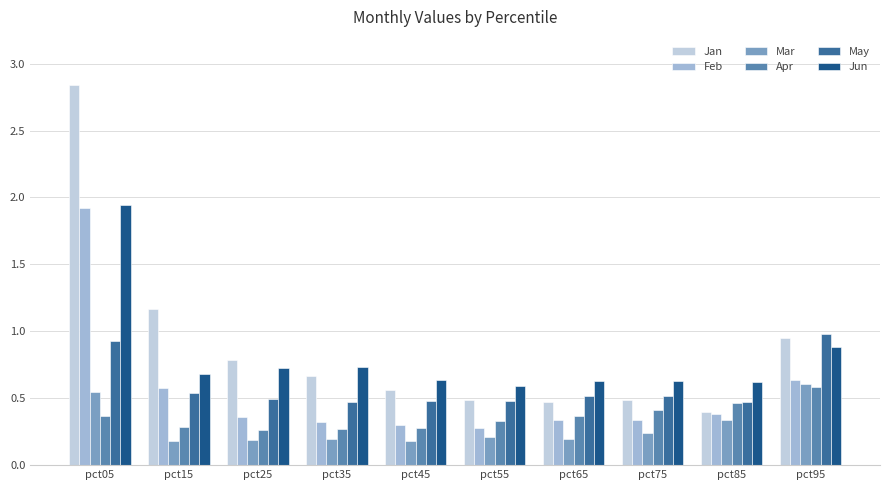

The value of Jan at pct35 is 0.7. True or false?

True